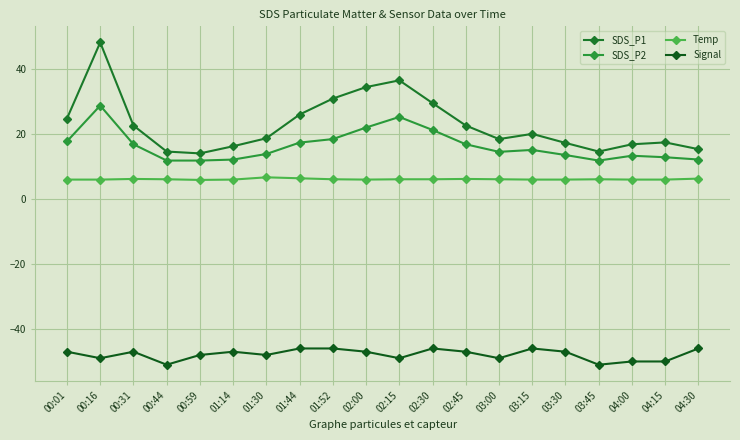

Which category has the highest value in the SDS_P1 series?

00:16